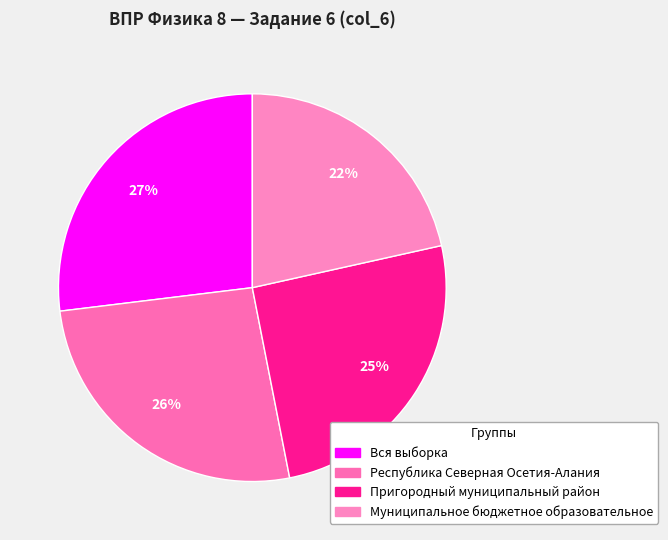

To the nearest percent, what portion does Республика Северная Осетия-Алания represent?

26%